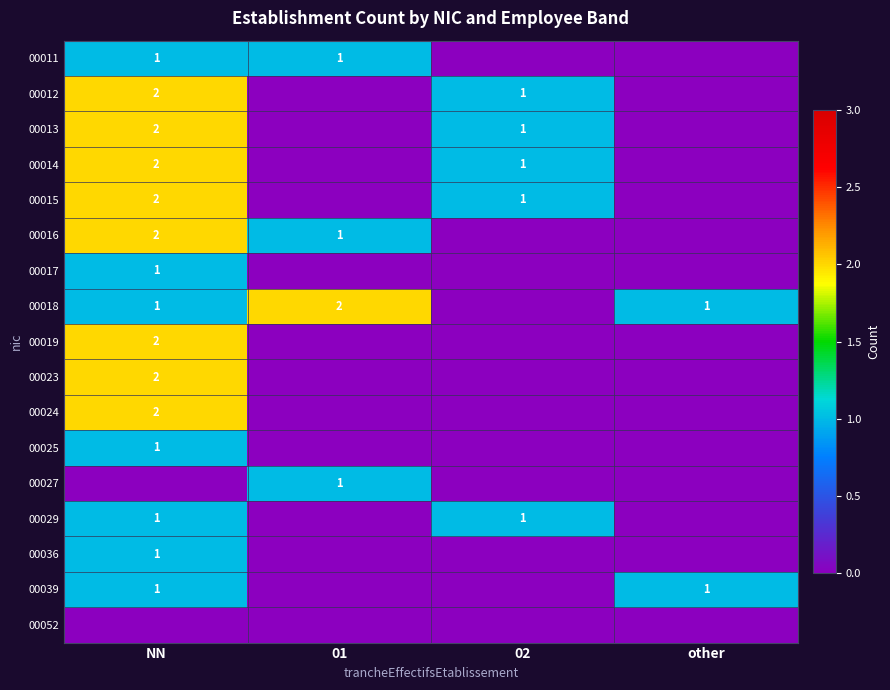

The value of 00015 at NN is 1. True or false?

False